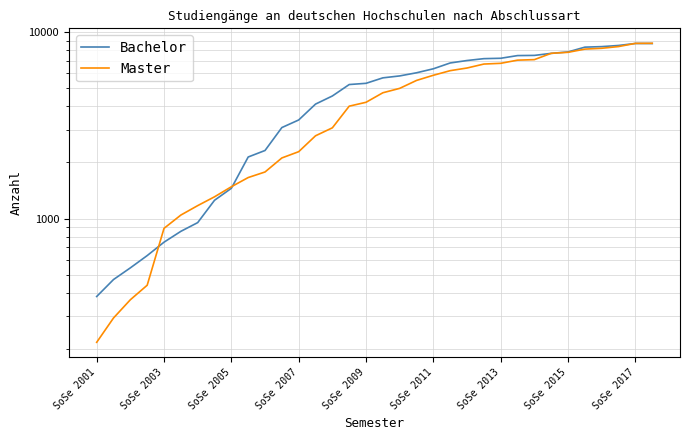

What is the value of the Bachelor point at the 23rd from the left?

7035